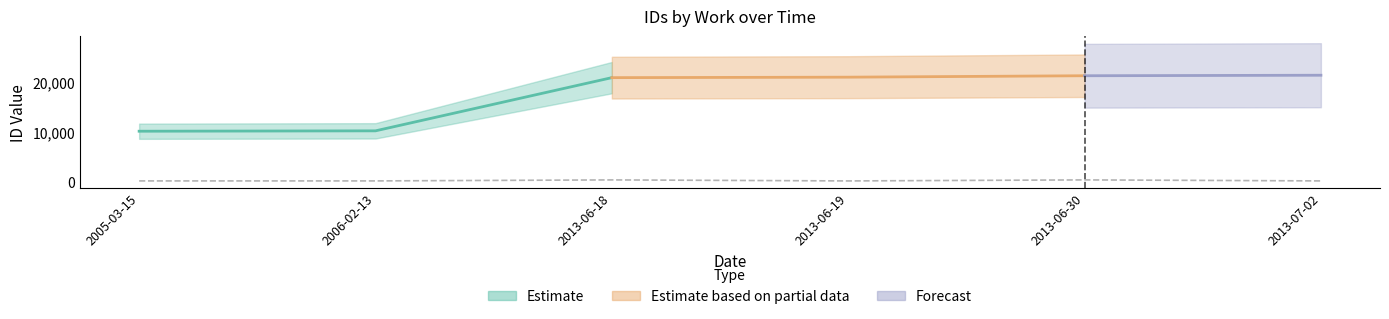

The value at 2013-06-18 is 291.5. True or false?

False